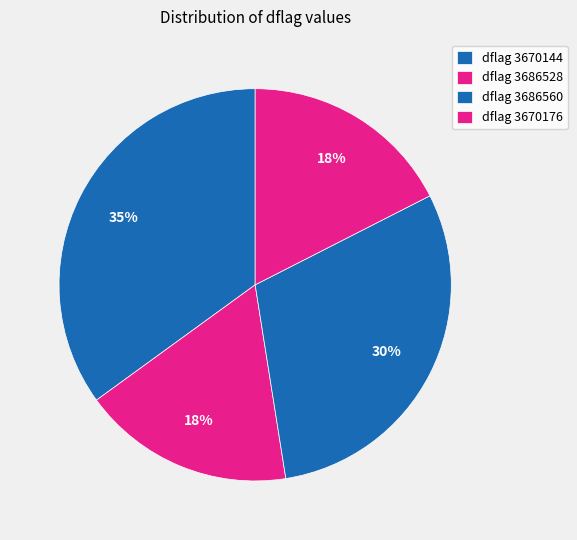

How many segments does this pie chart have?

4